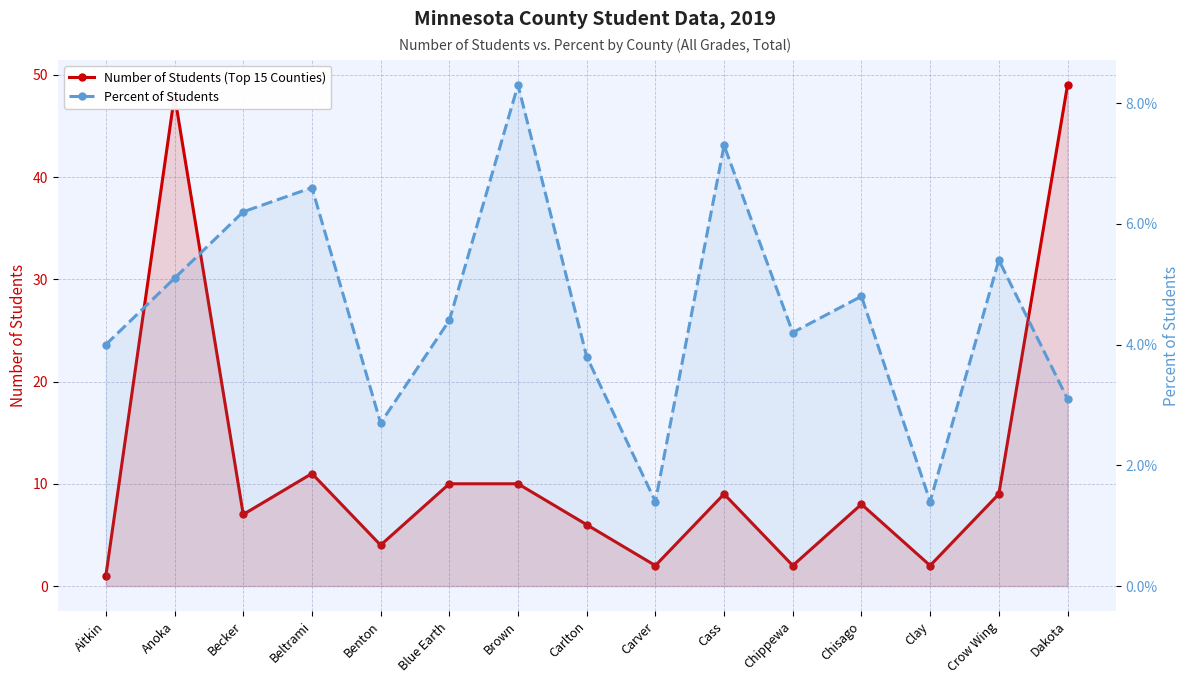

Rank the series by their average value, from lowest to highest.

Percent of Students, Number of Students (Top 15 Counties)